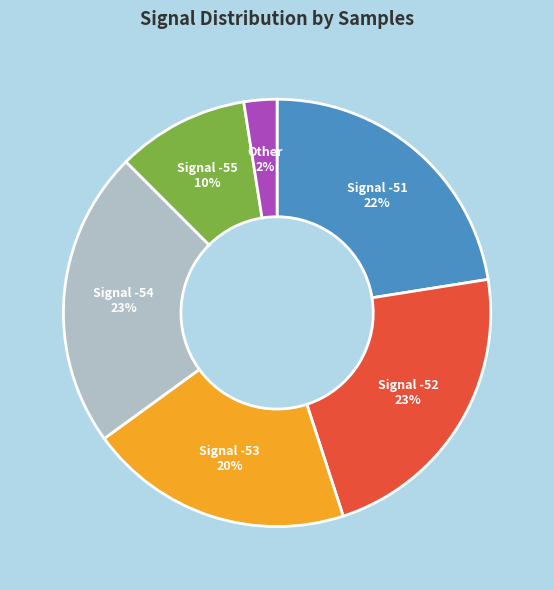

Is there any slice that represents more than half of the pie?

No